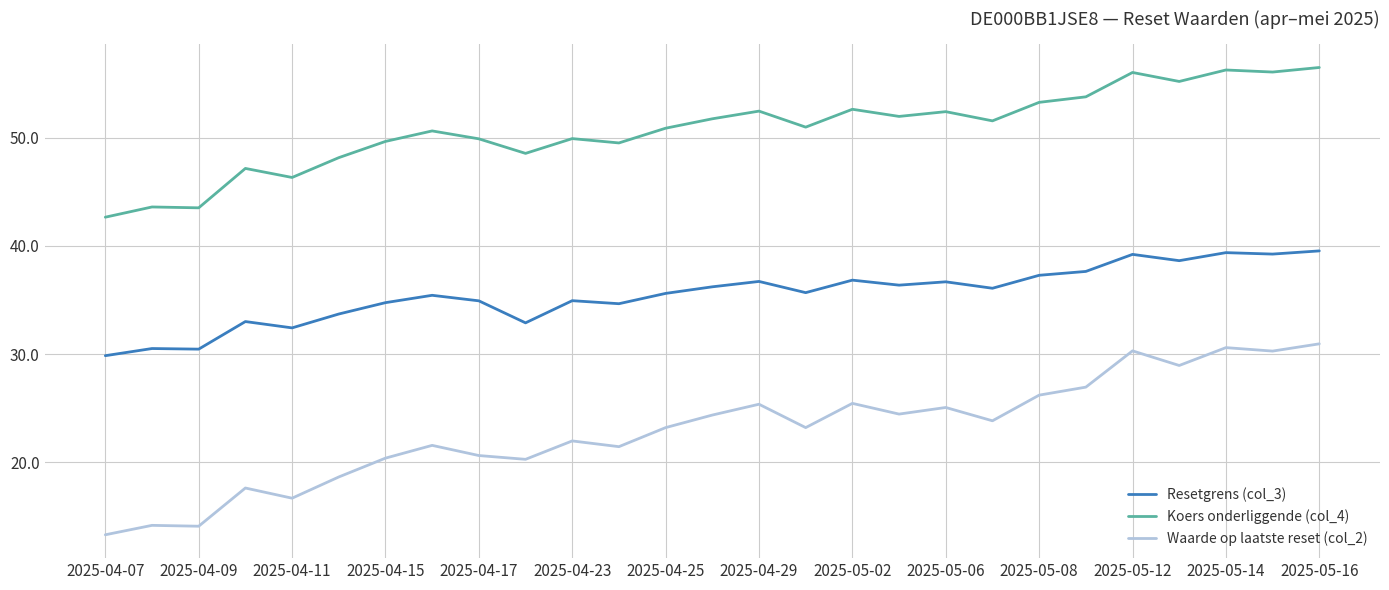

What is the difference between the maximum and minimum values in the Waarde op laatste reset (col_2) series?

17.6